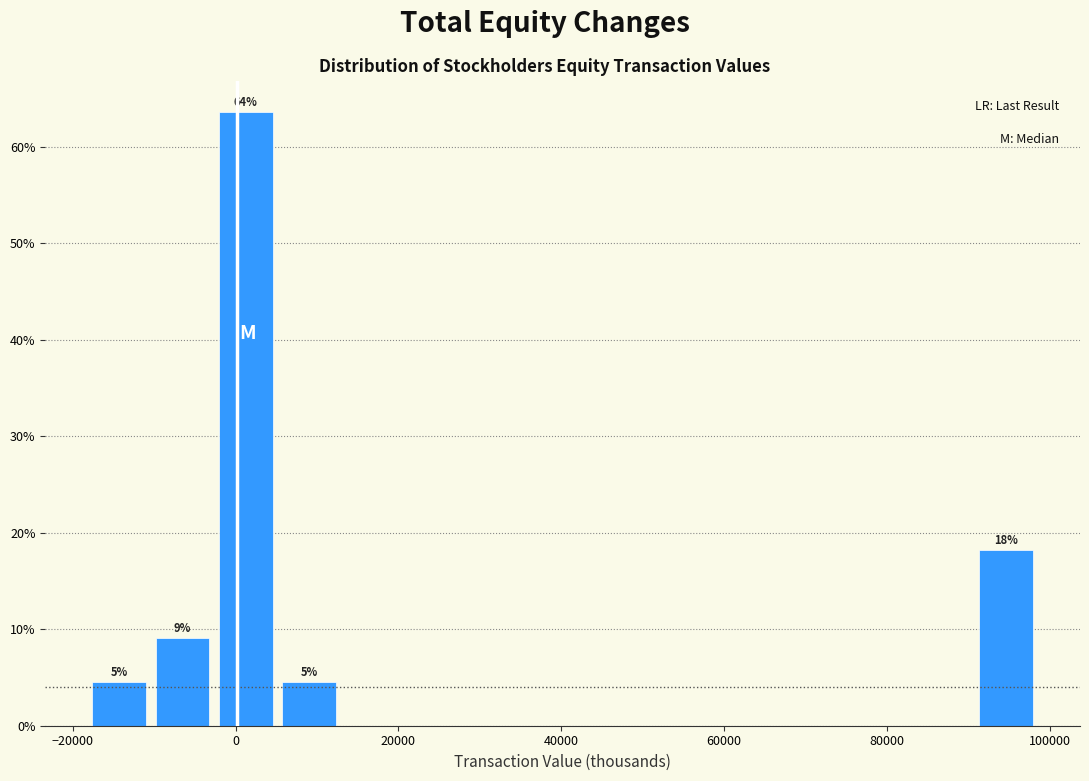

Around what value on the x-axis is the tallest bar? Give the approximate position of its centre, as read against the axis.

2000